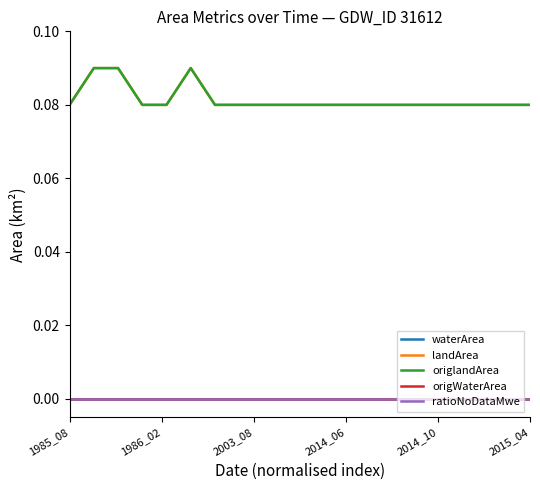

True or false: origlandArea has more than 2 interior local peaks.

False